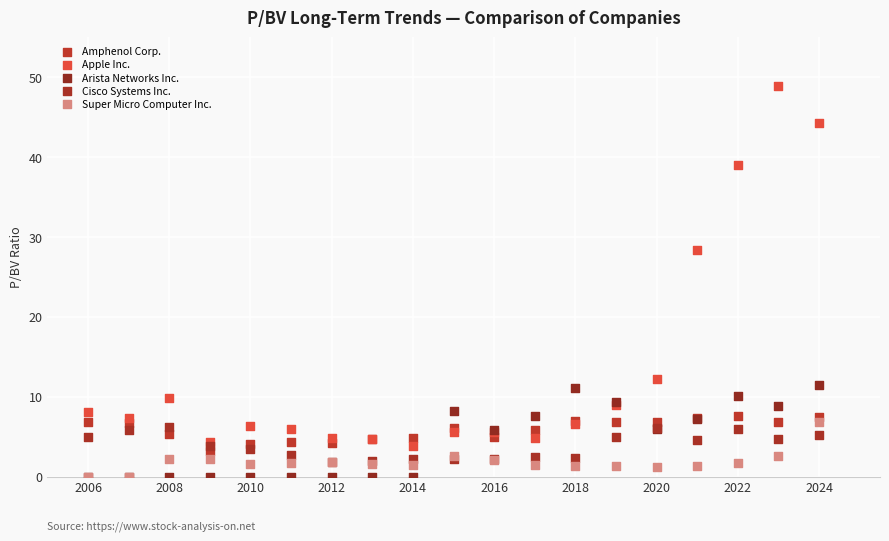

Which series has the largest Y range (max minus min)?

Apple Inc.